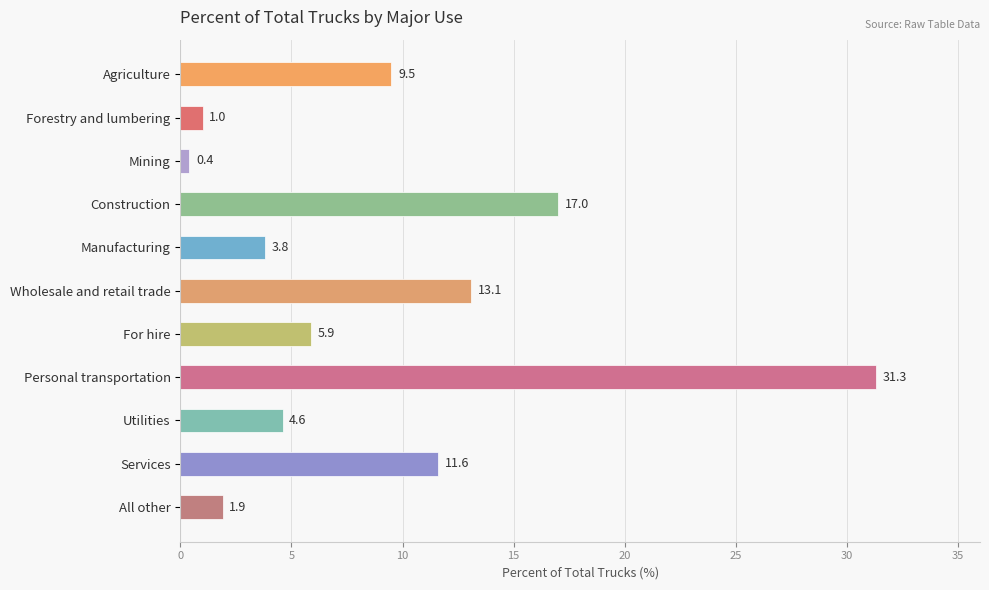

List the labels in order of value, smallest first.

Mining, Forestry and lumbering, All other, Manufacturing, Utilities, For hire, Agriculture, Services, Wholesale and retail trade, Construction, Personal transportation